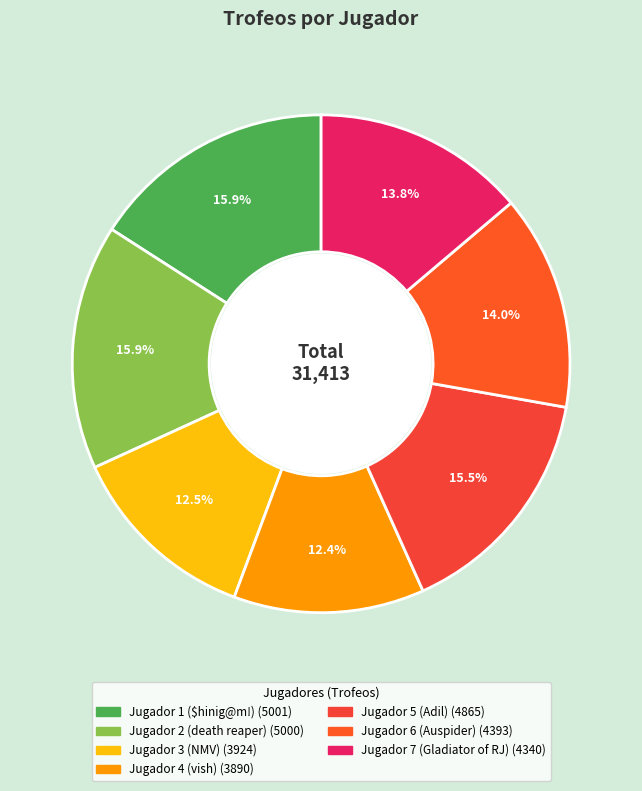

True or false: Jugador 1 ($hinig@m!) accounts for 16% of the total.

True